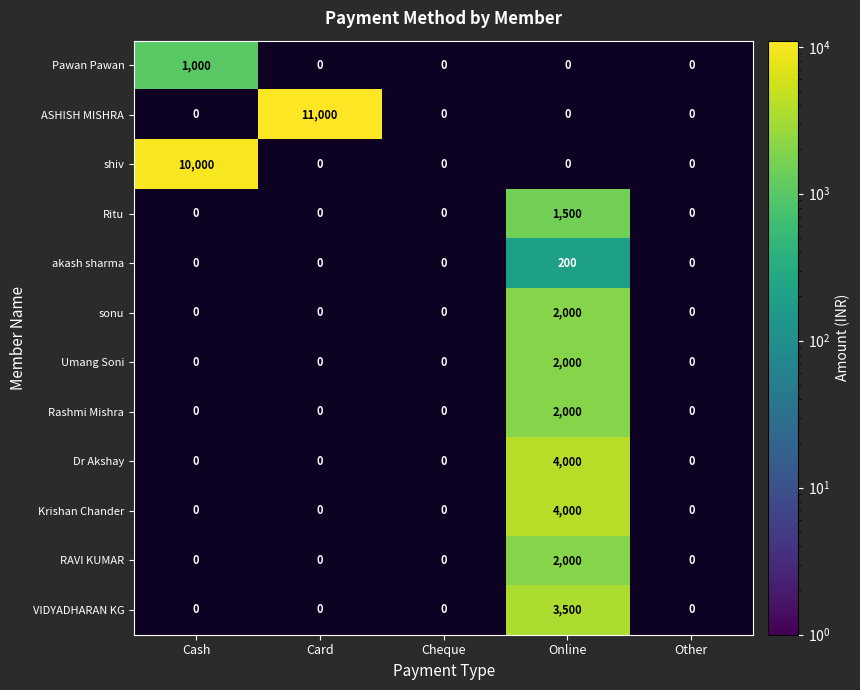

True or false: VIDYADHARAN KG has a value of 3500 at Online.

True